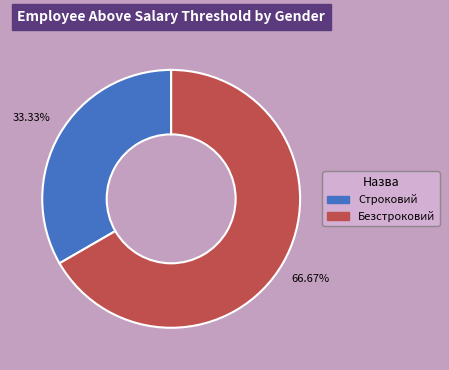

Is there a majority slice in this chart?

Yes